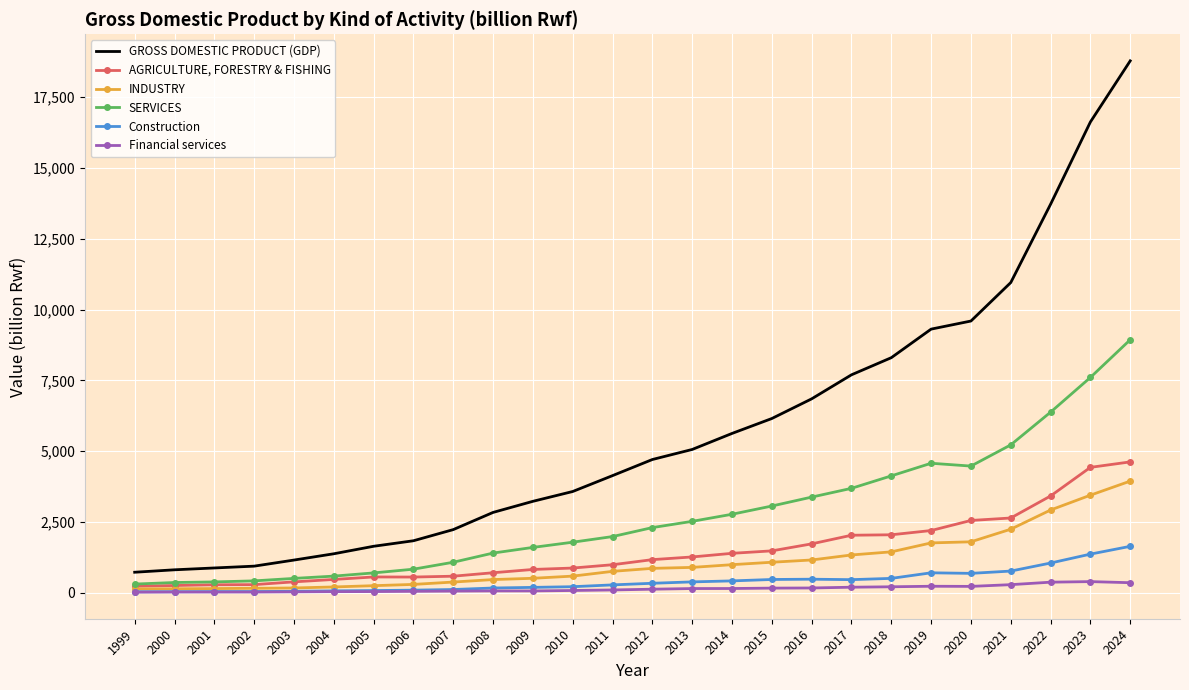

True or false: SERVICES has a value of 5219 at 2021.

True